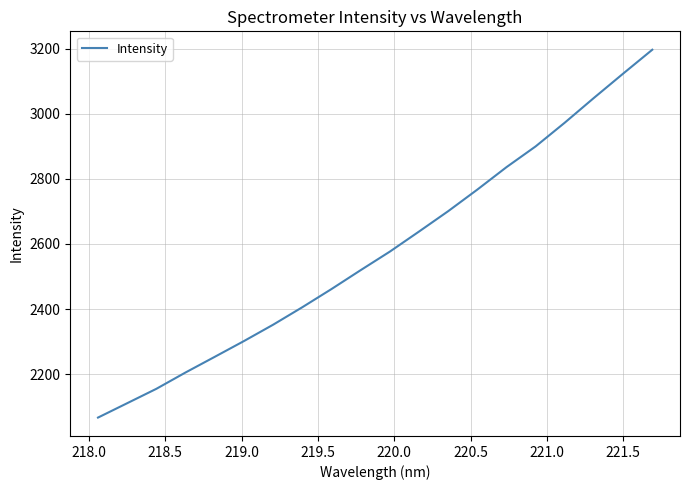

What is the difference between the maximum and minimum values?

1130.3